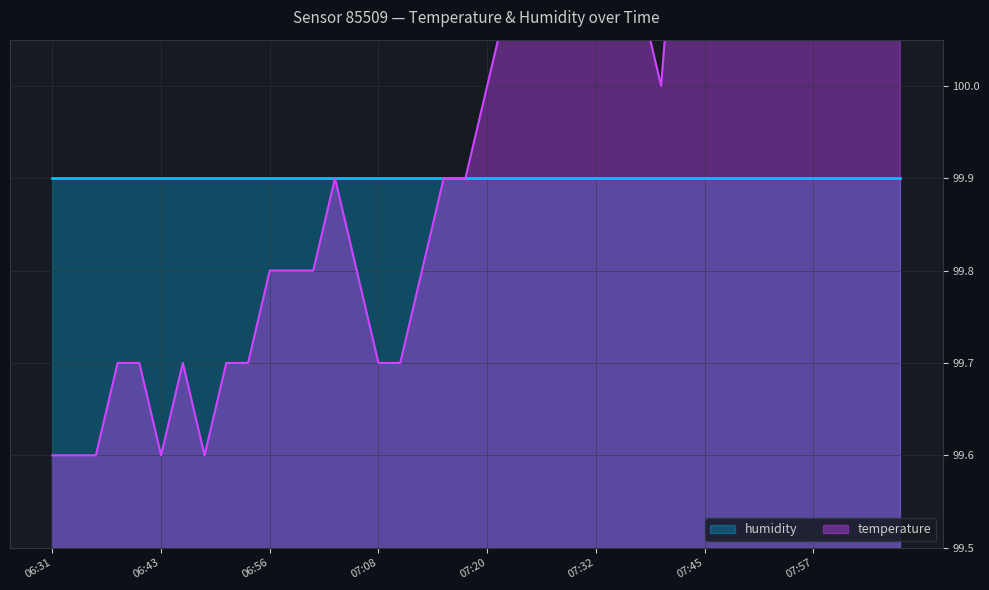

How many values are below 100?

20